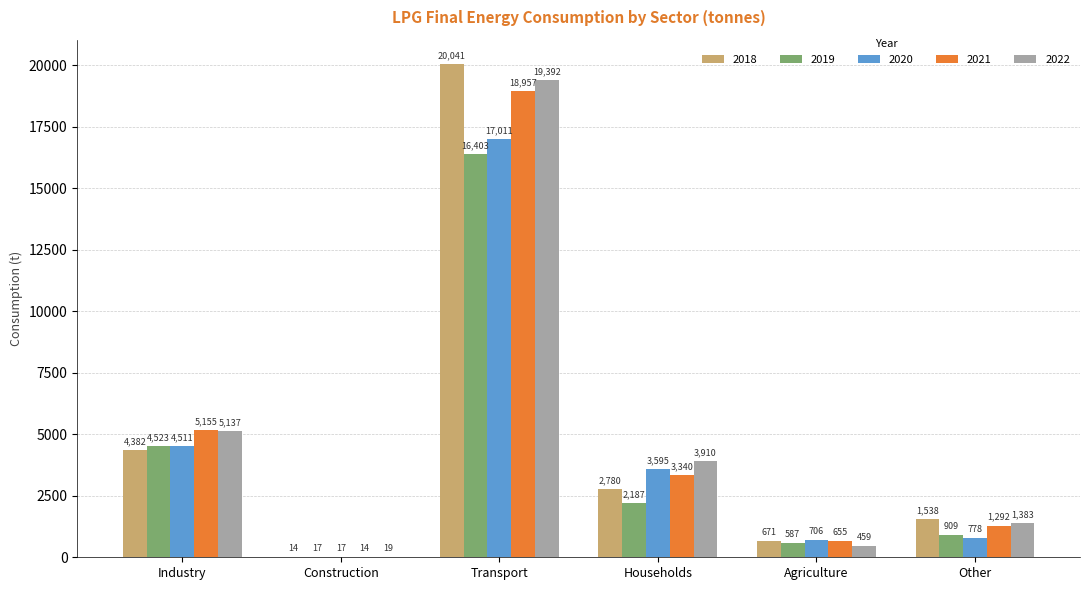

What is the sum of the 2019 values at Construction and Other?

926